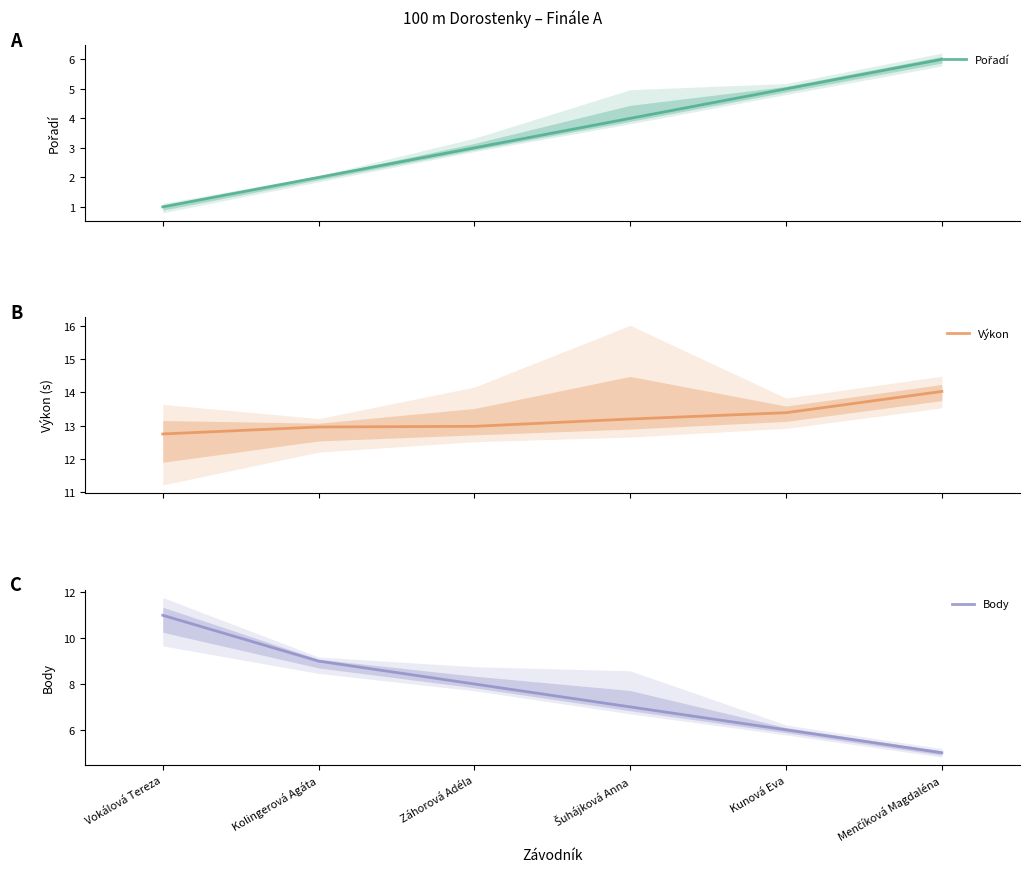

Reading left to right, list all the values displayed in this chart.

Pořadí: Vokálová Tereza=1.0	Kolingerová Agáta=2.0	Záhorová Adéla=3.0	Šuhájková Anna=4.0	Kunová Eva=5.0	Menčíková Magdaléna=6.0
Výkon: Vokálová Tereza=12.8	Kolingerová Agáta=13.0	Záhorová Adéla=13.0	Šuhájková Anna=13.2	Kunová Eva=13.4	Menčíková Magdaléna=14.0
Body: Vokálová Tereza=11.0	Kolingerová Agáta=9.0	Záhorová Adéla=8.0	Šuhájková Anna=7.0	Kunová Eva=6.0	Menčíková Magdaléna=5.0